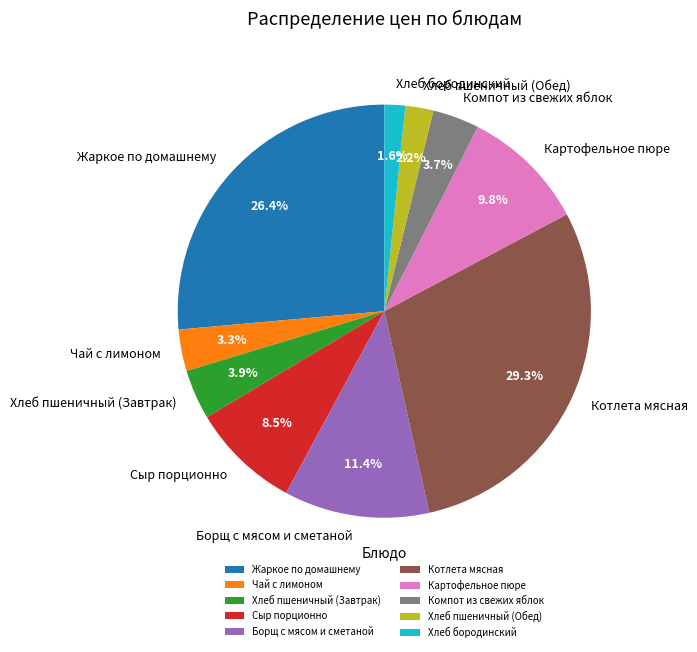

How many slices are in this pie chart?

10